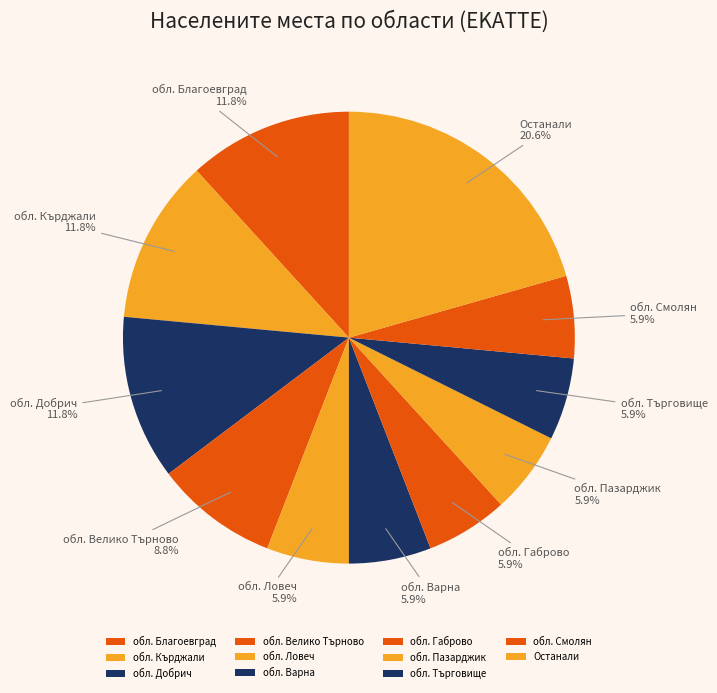

Is the sum of обл. Кърджали and обл. Смолян greater than half?

No